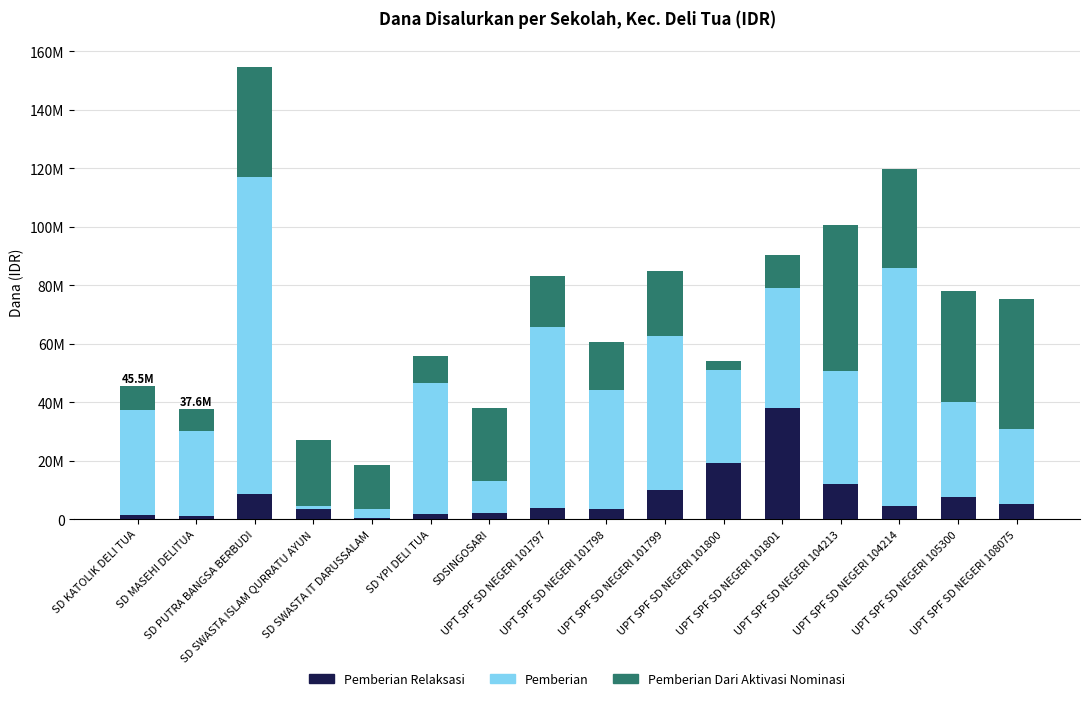

Are the bars grouped side by side (vs. stacked)?

No